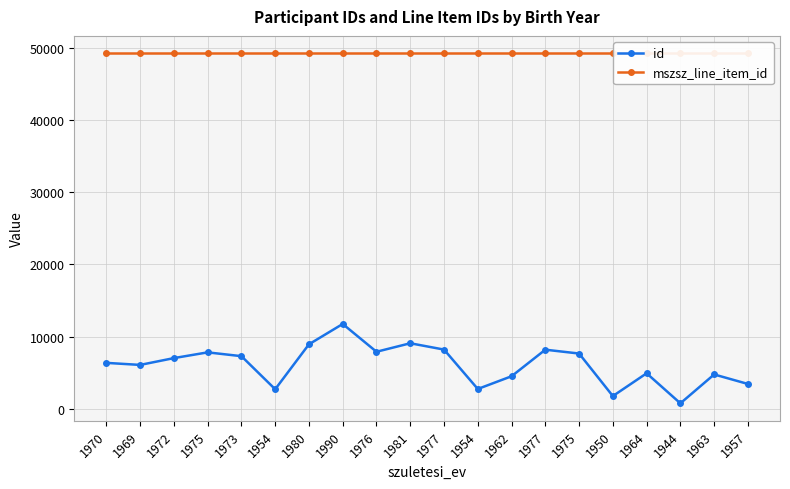

Reading left to right, what are all the values shown in this chart?

id: 6347	6064	7009	7805	7277	2689	8925	11745	7888	9068	8191	2725	4491	8176	7642	1742	4902	736	4741	3421
mszsz_line_item_id: 49281	49281	49281	49281	49281	49281	49281	49281	49281	49281	49281	49281	49281	49281	49281	49281	49281	49281	49281	49281